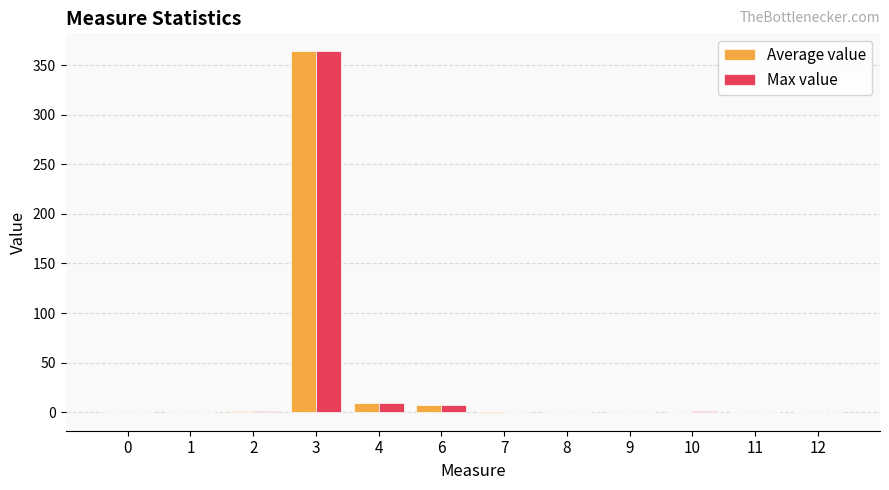

Does the chart contain stacked bars?

No